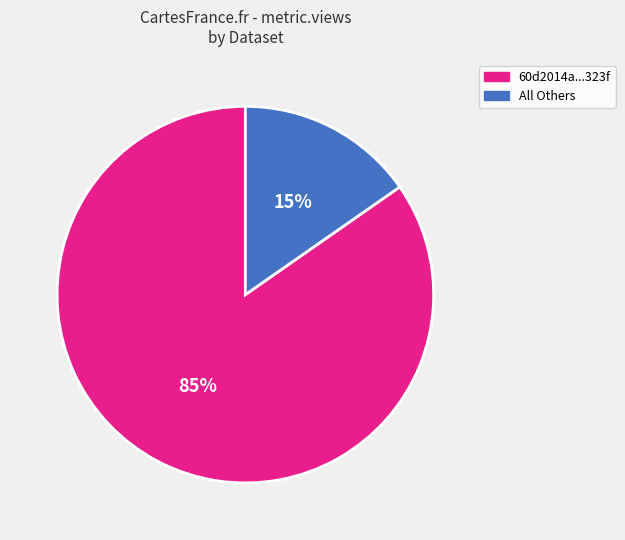

To the nearest percent, what is the average slice percentage?

50%